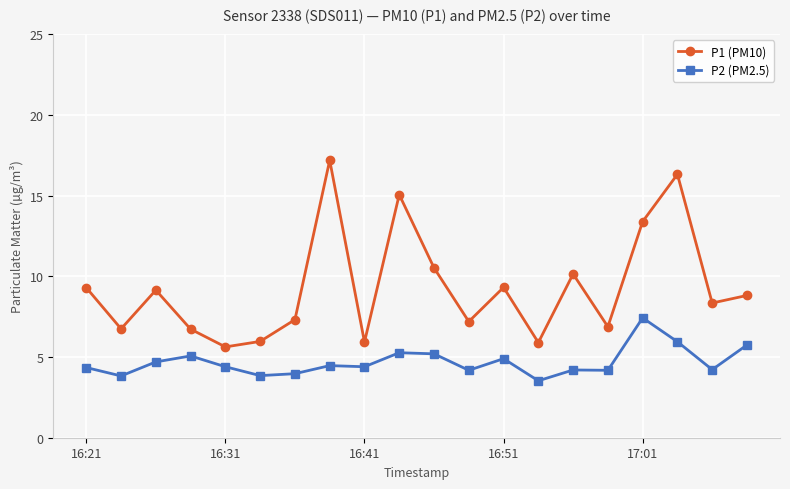

Which series has the widest spread of values?

P1 (PM10)